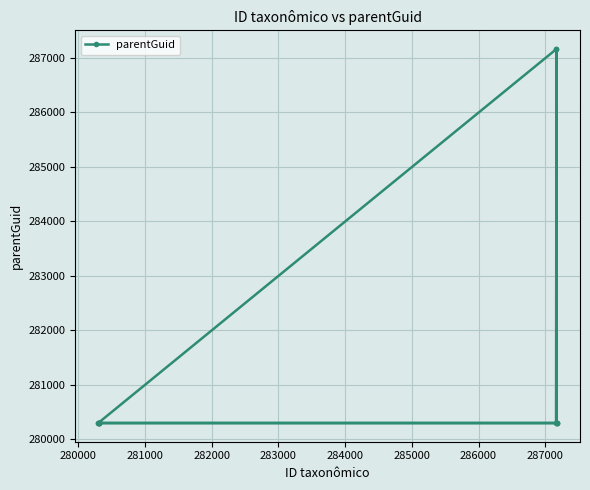

What is the value of the 3rd point from the left?

280299